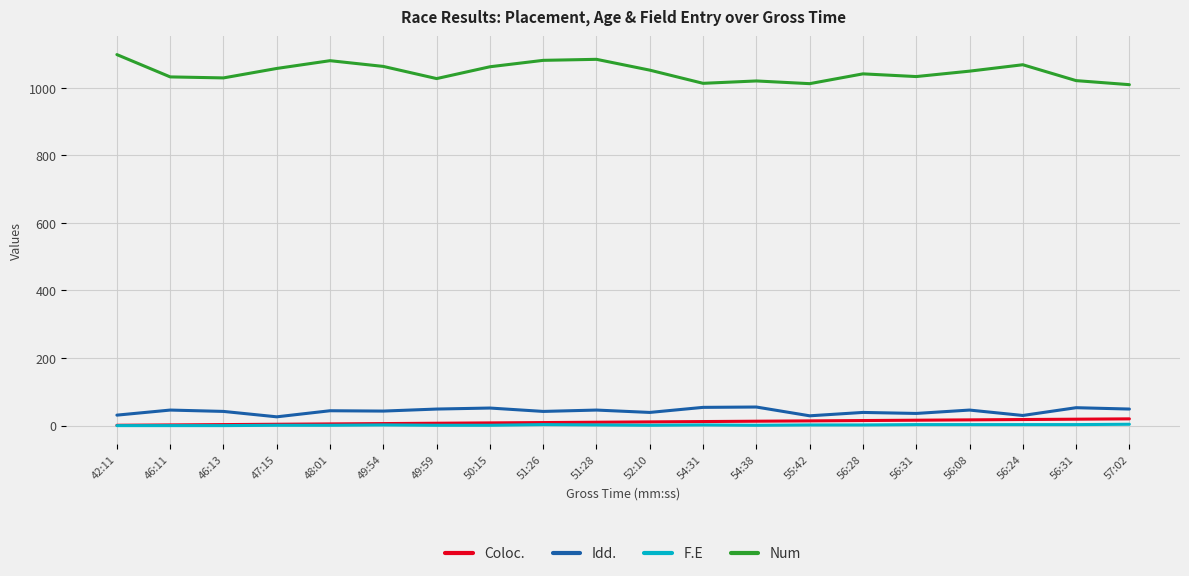

What are all the series names shown in the legend?

Coloc., Idd., F.E, Num